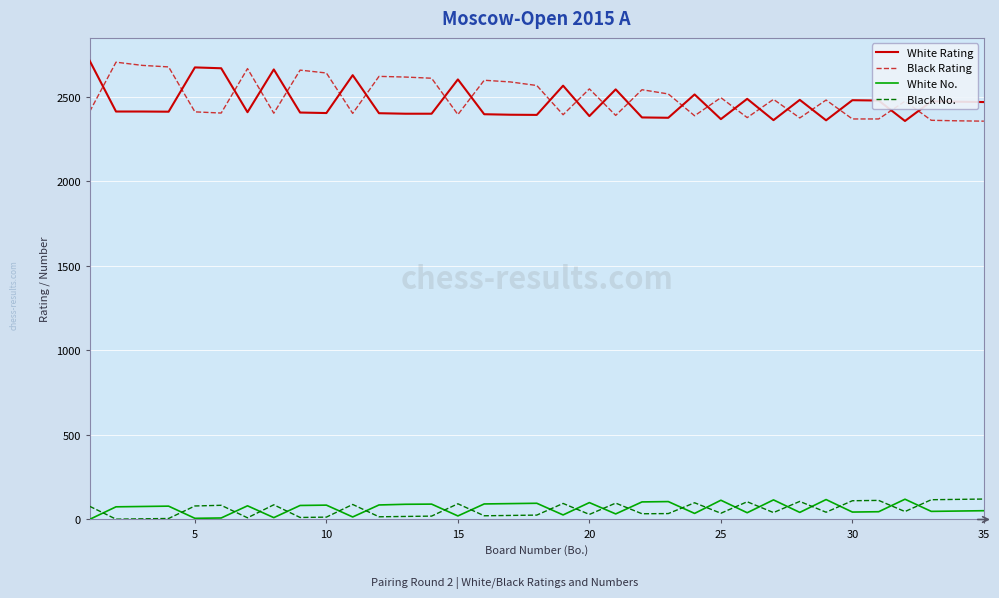

What is the sum of all White Rating values?

86382